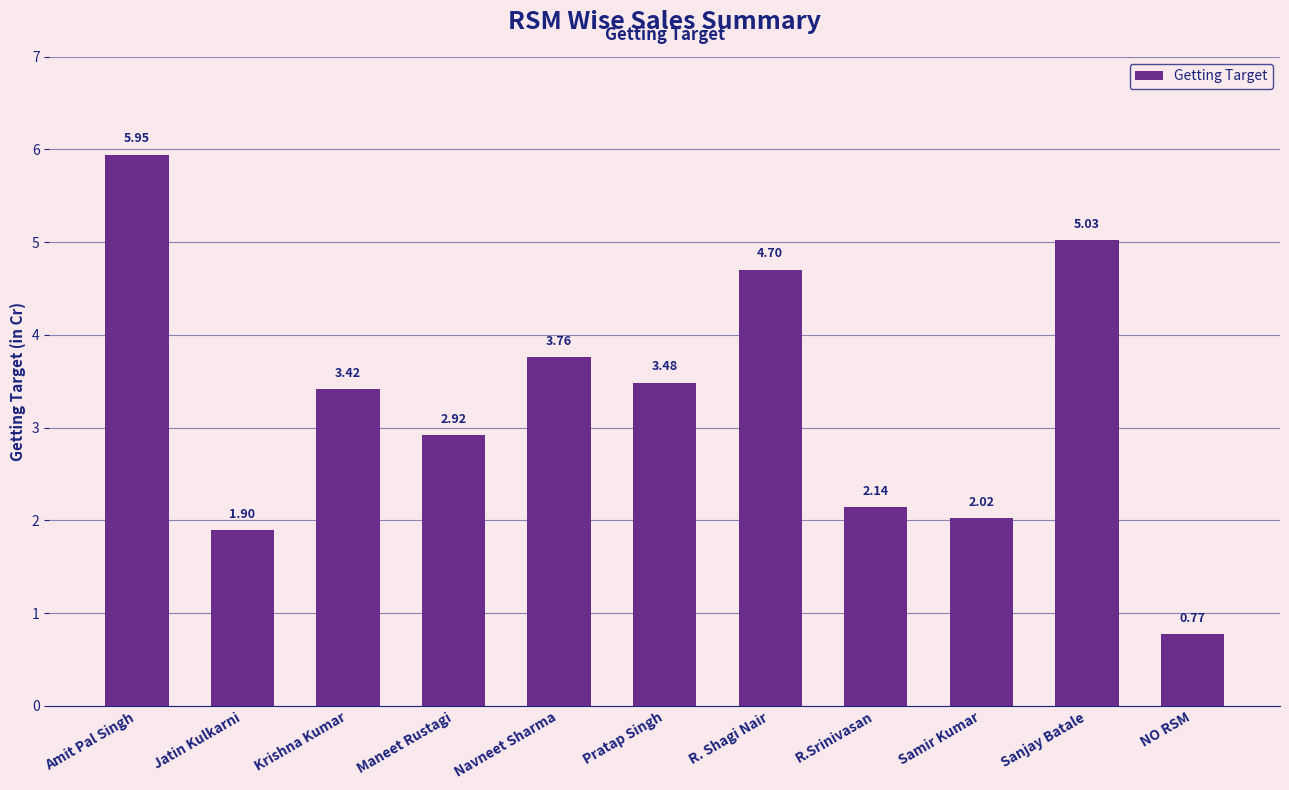

What is the label of the 1st bar from the right?

NO RSM